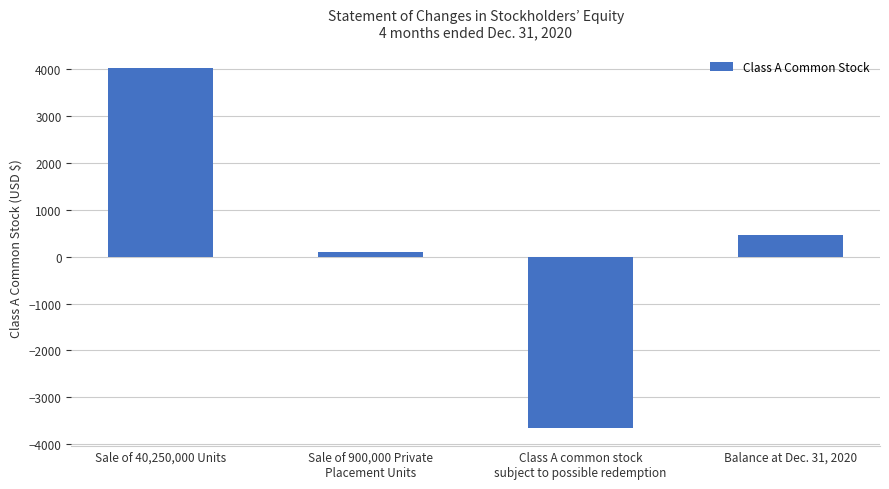

At which label does the data first exceed 455?

Sale of 40,250,000 Units